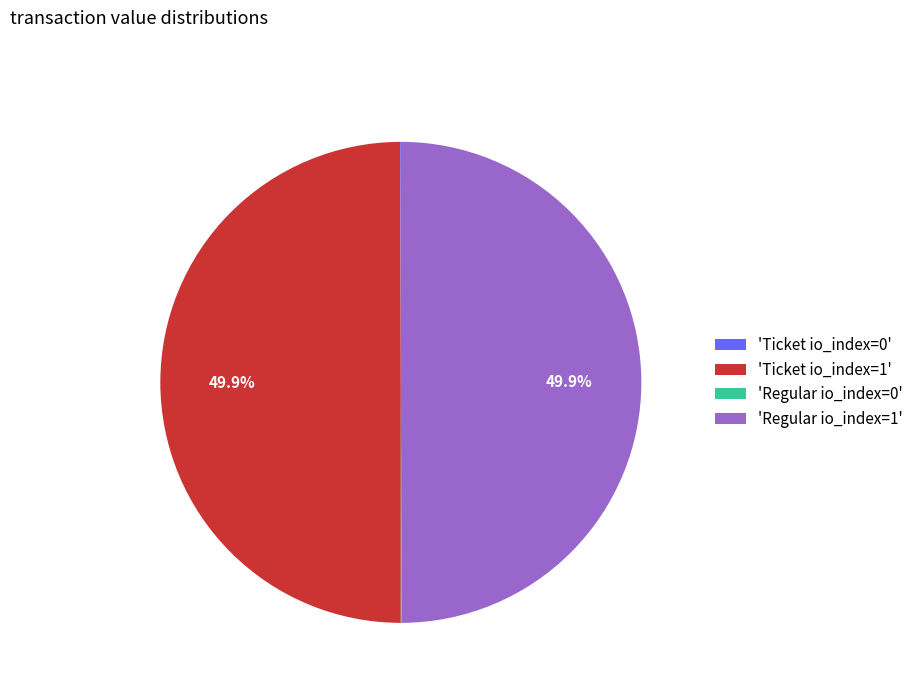

How much of the chart is everything except 'Ticket io_index=1'?

50.1%